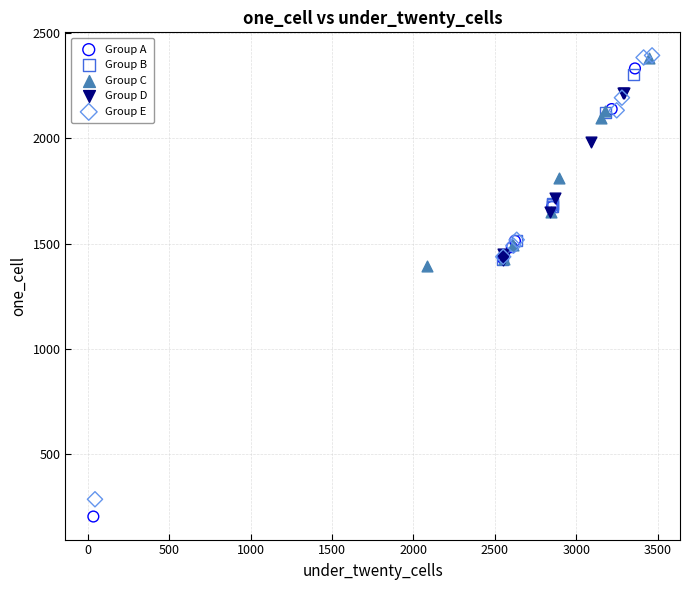

Which series reaches the minimum Y coordinate?

Group A